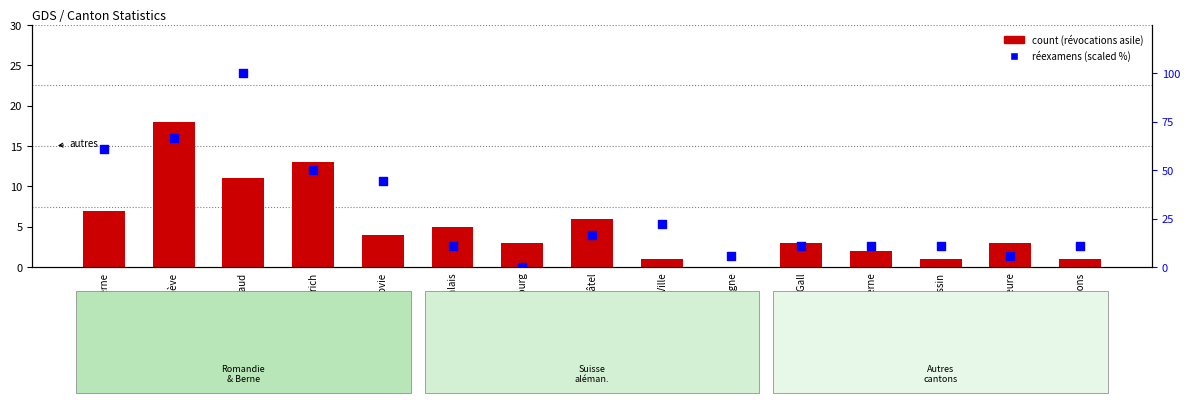

Which series reaches the minimum Y coordinate?

count